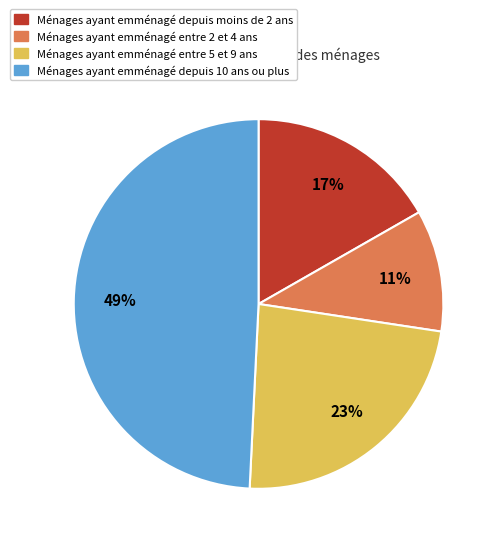

Is there a majority slice in this chart?

No